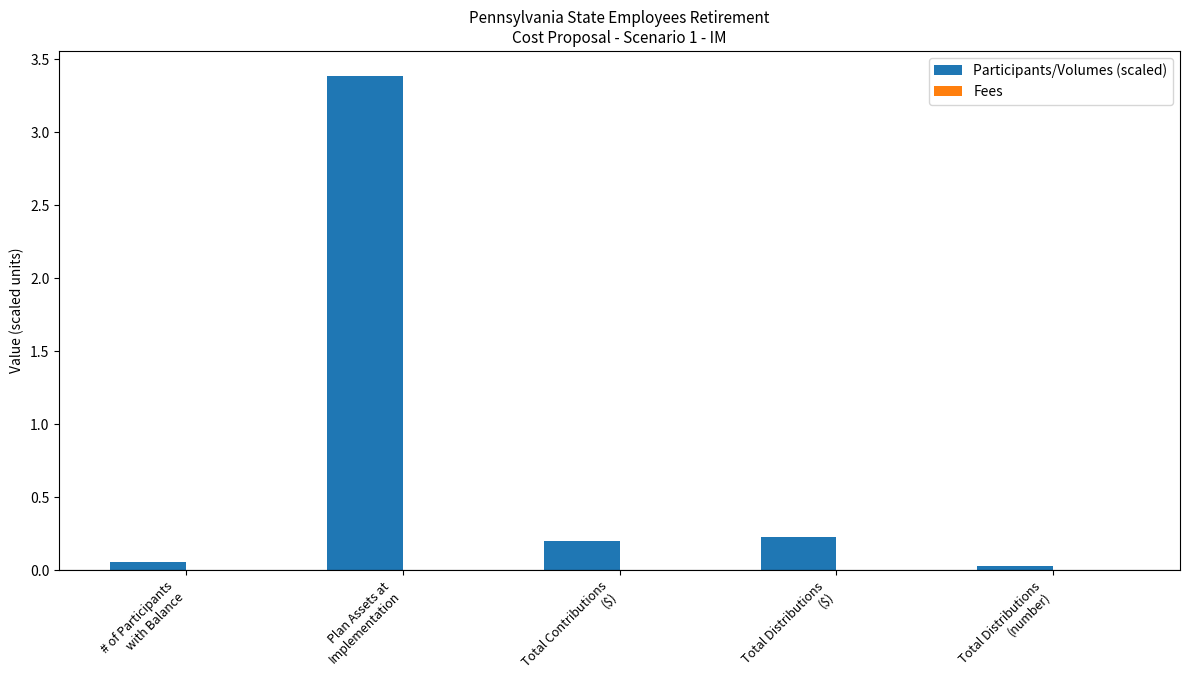

Which has a higher value, Total Distributions
($) or Total Distributions
(number)?

Total Distributions
($)